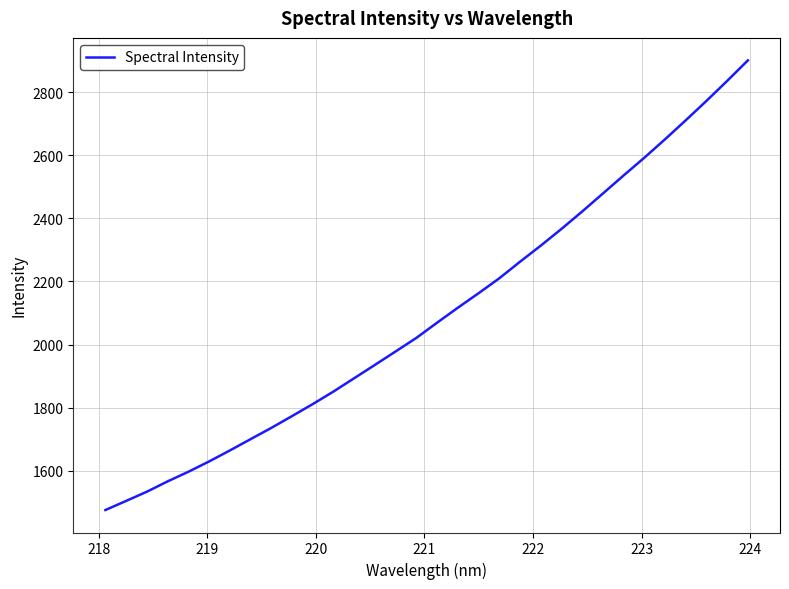

What is the difference between the maximum and minimum values?

1425.9